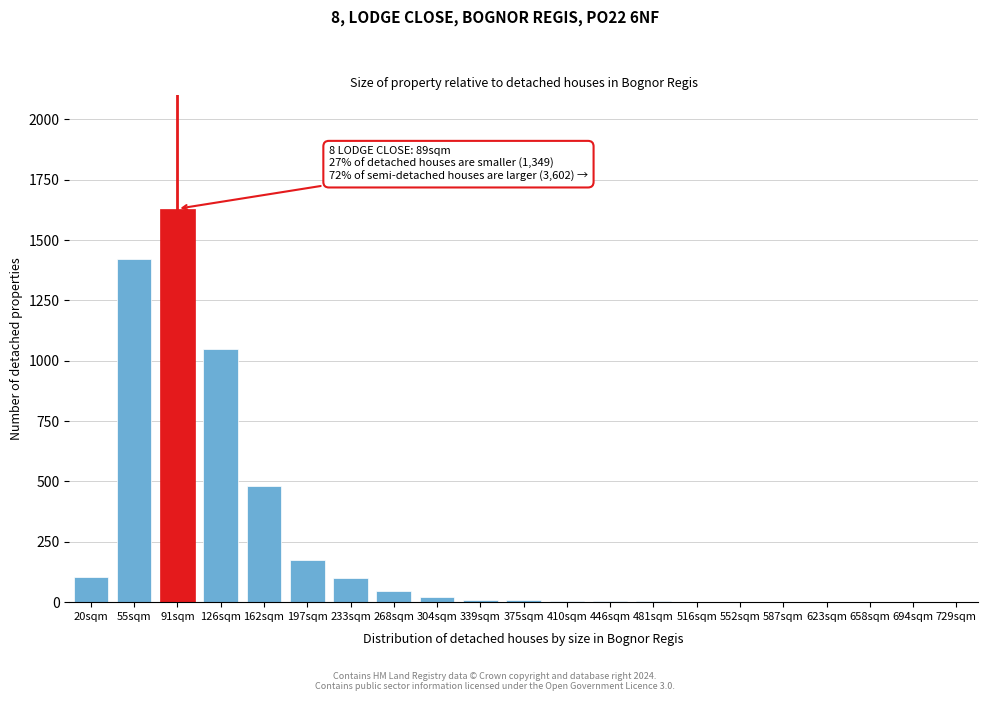

What is the change in value from 20sqm to 197sqm?

+70